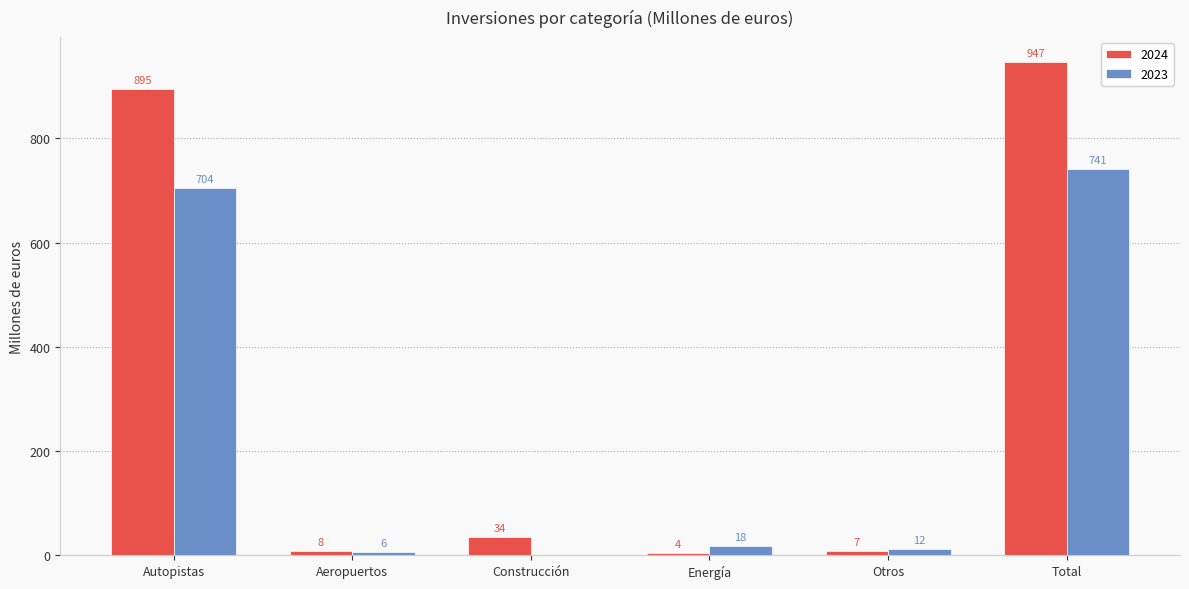

What is the sum of the 2024 values at Otros and Construcción?

41